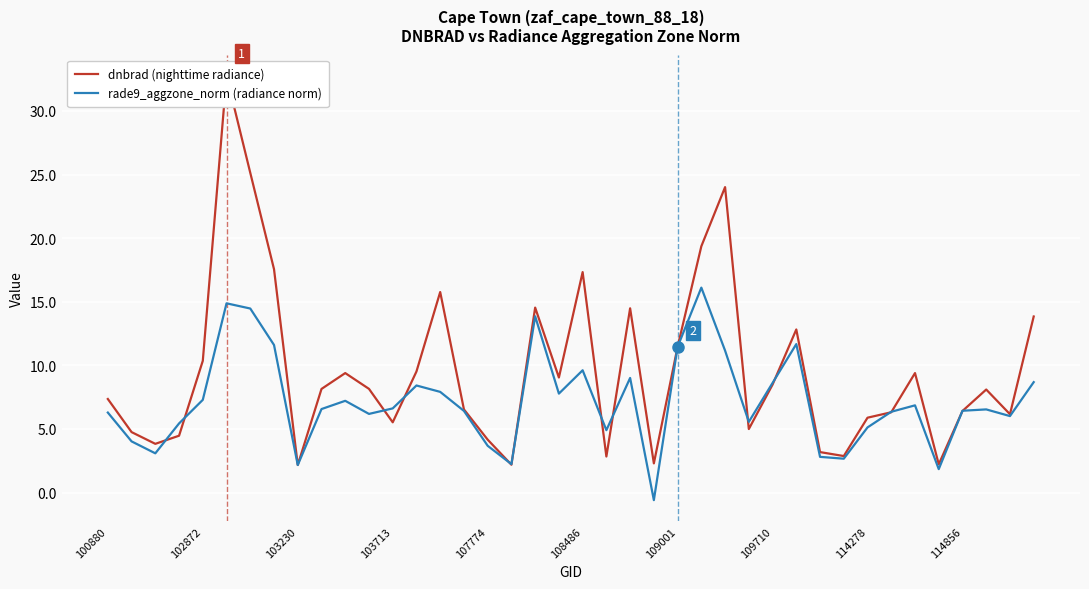

Which series has the largest total across all categories?

dnbrad (nighttime radiance)